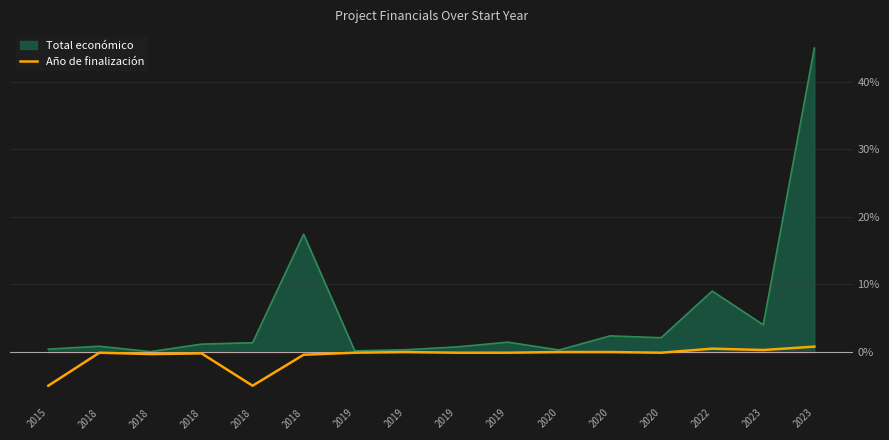

True or false: the data has more than 1 interior local peaks.

True